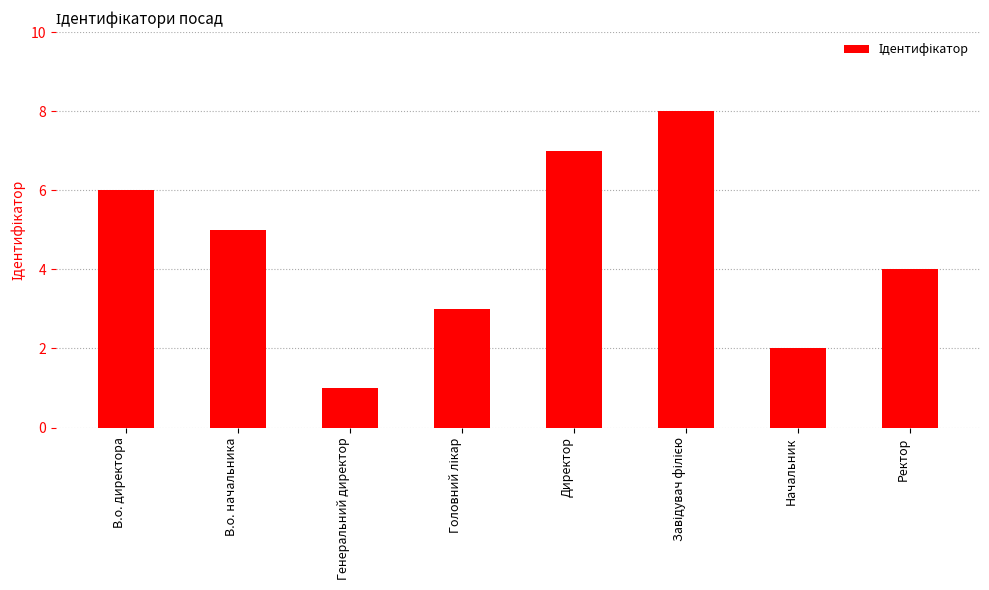

The chart shows a value of 6 at Ректор. True or false?

False